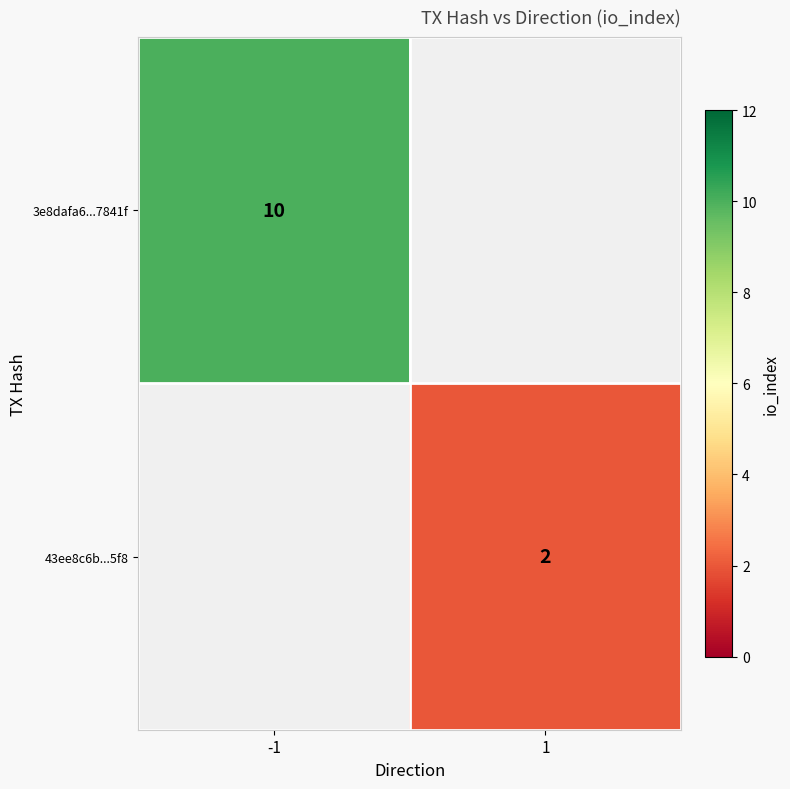

True or false: 43ee8c6b...5f8 has a value of 2 at 1.

True